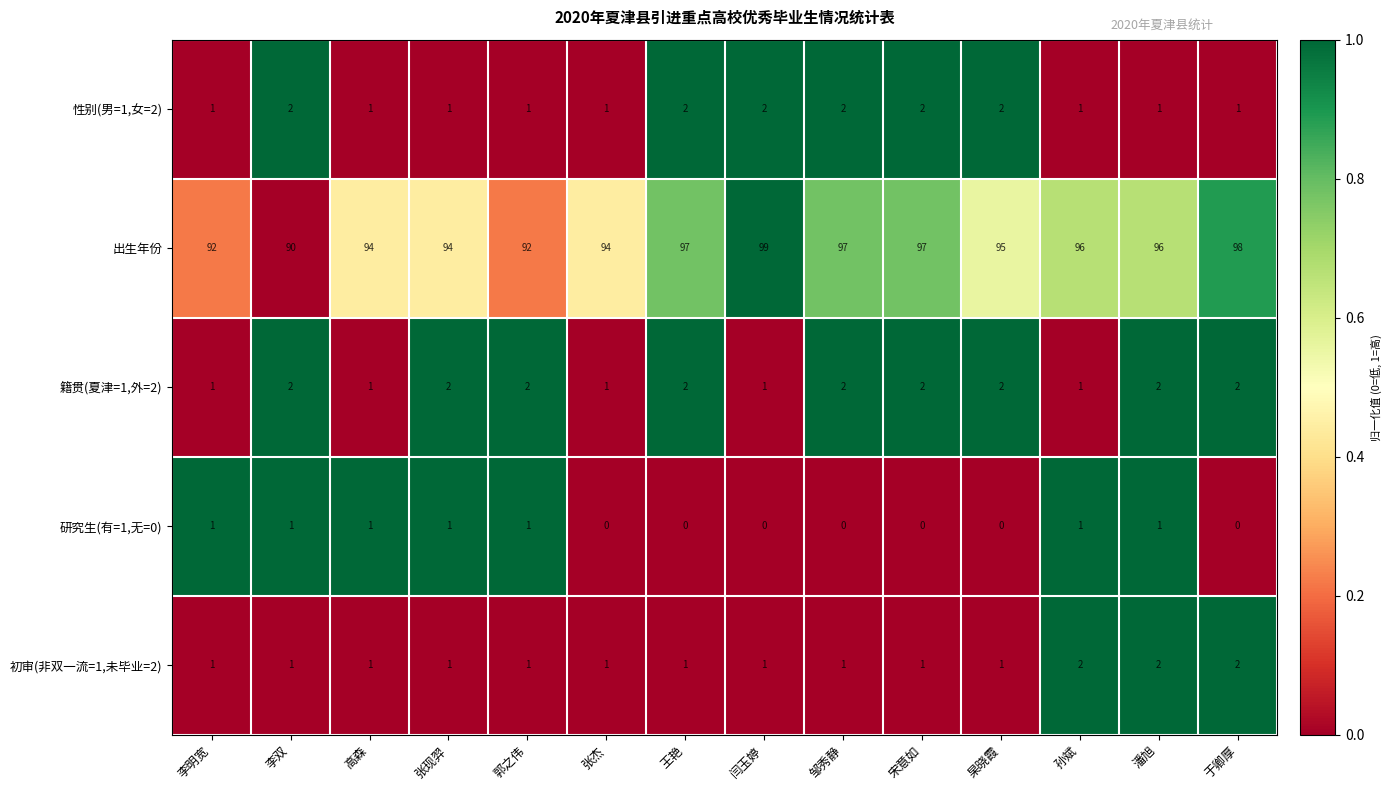

What is the difference between the highest and lowest values at 闫玉婷?

99